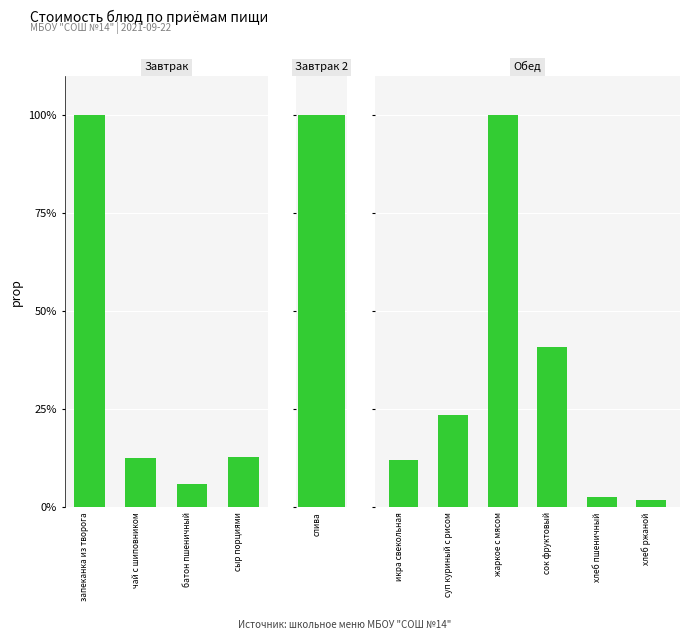

Where does the data first go above 6?

запеканка из творога